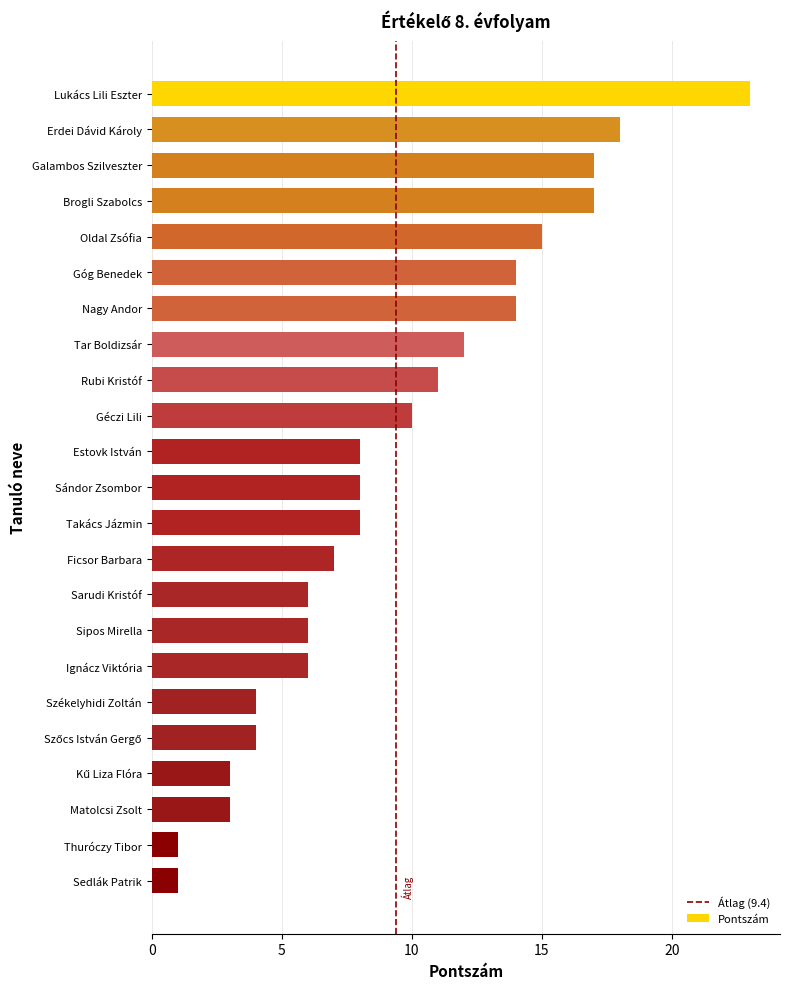

What position from the bottom is Nagy Andor?

17